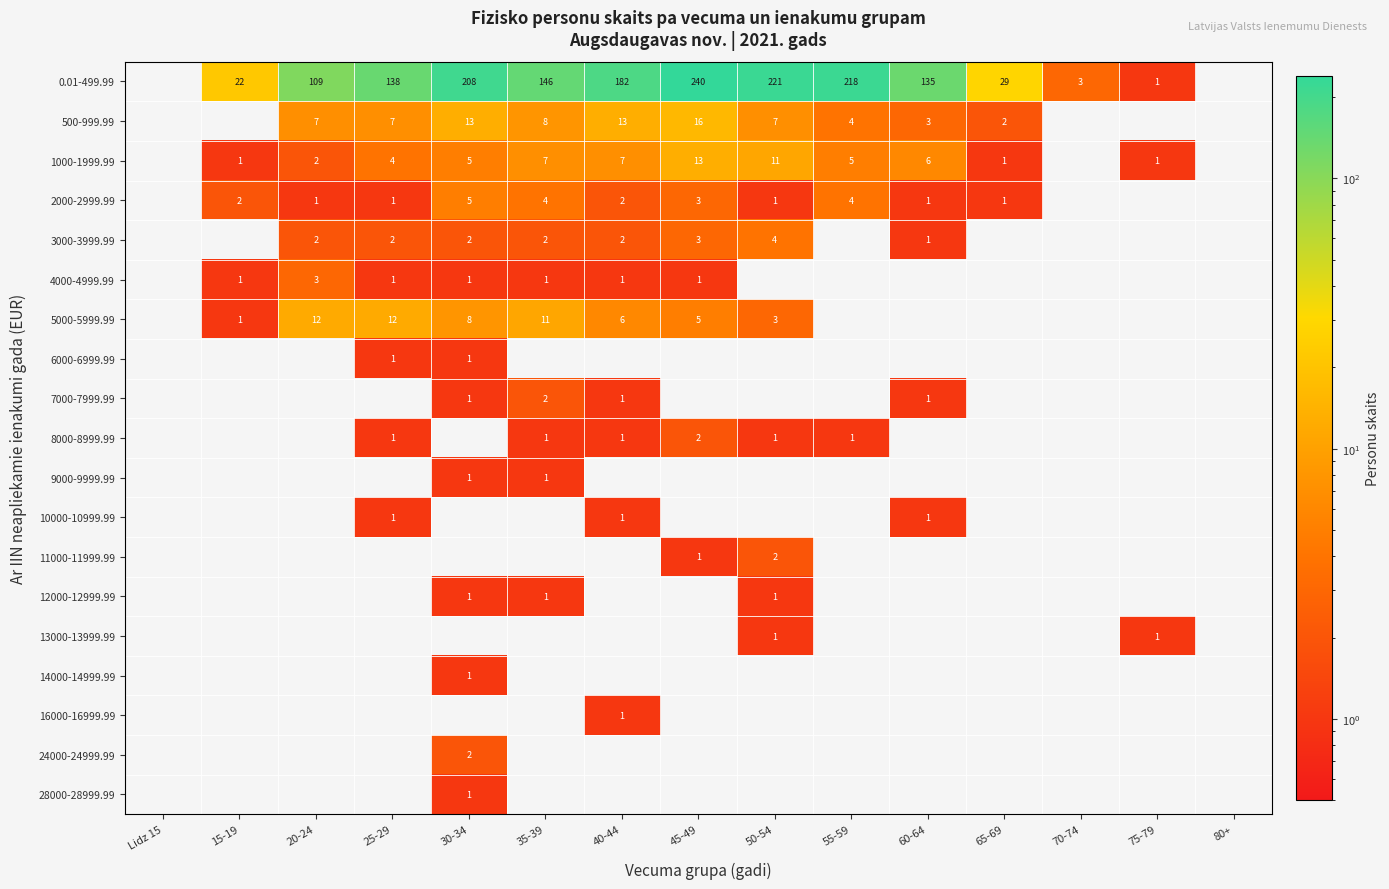

The value of 7000-7999.99 at 35-39 is 2. True or false?

True